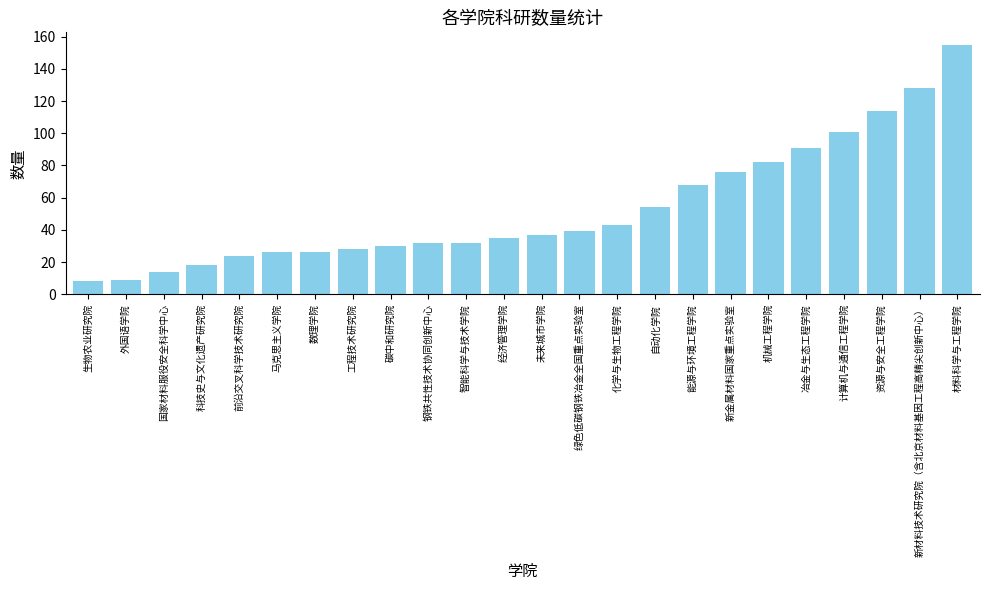

Between 化学与生物工程学院 and 马克思主义学院, which is larger?

化学与生物工程学院